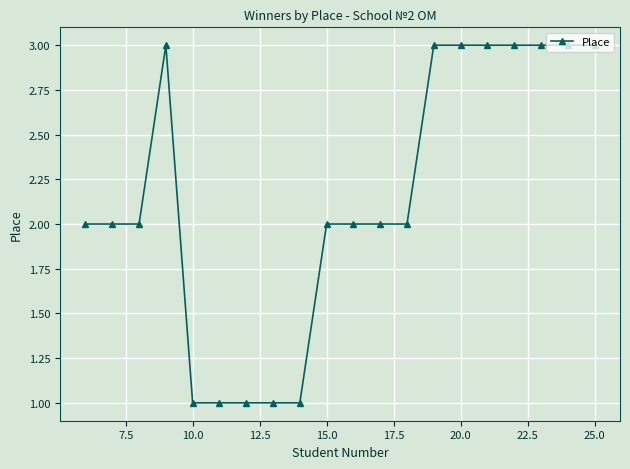

What is the greatest value displayed?

3